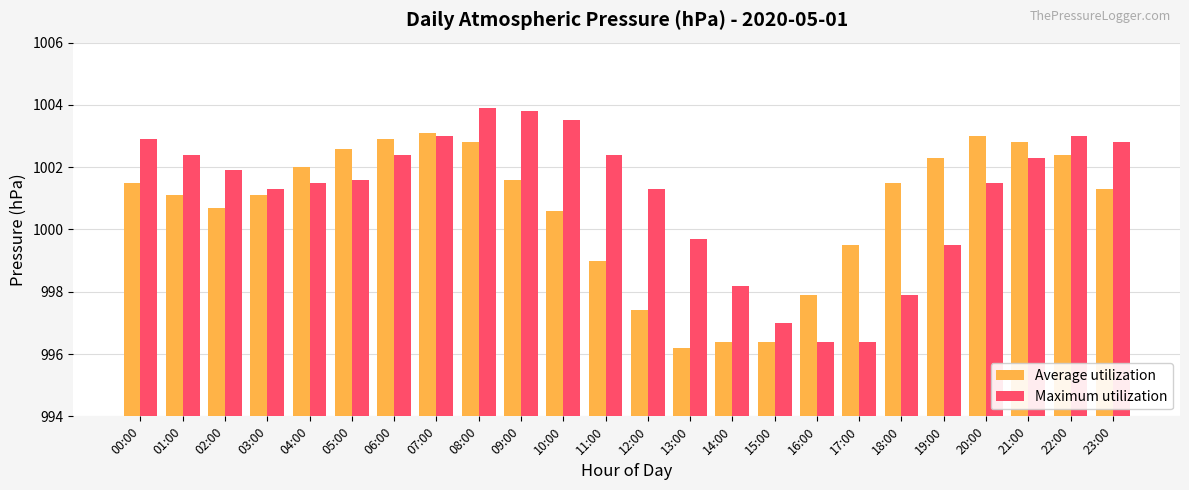

Read the Average utilization value at 13:00.

996.2